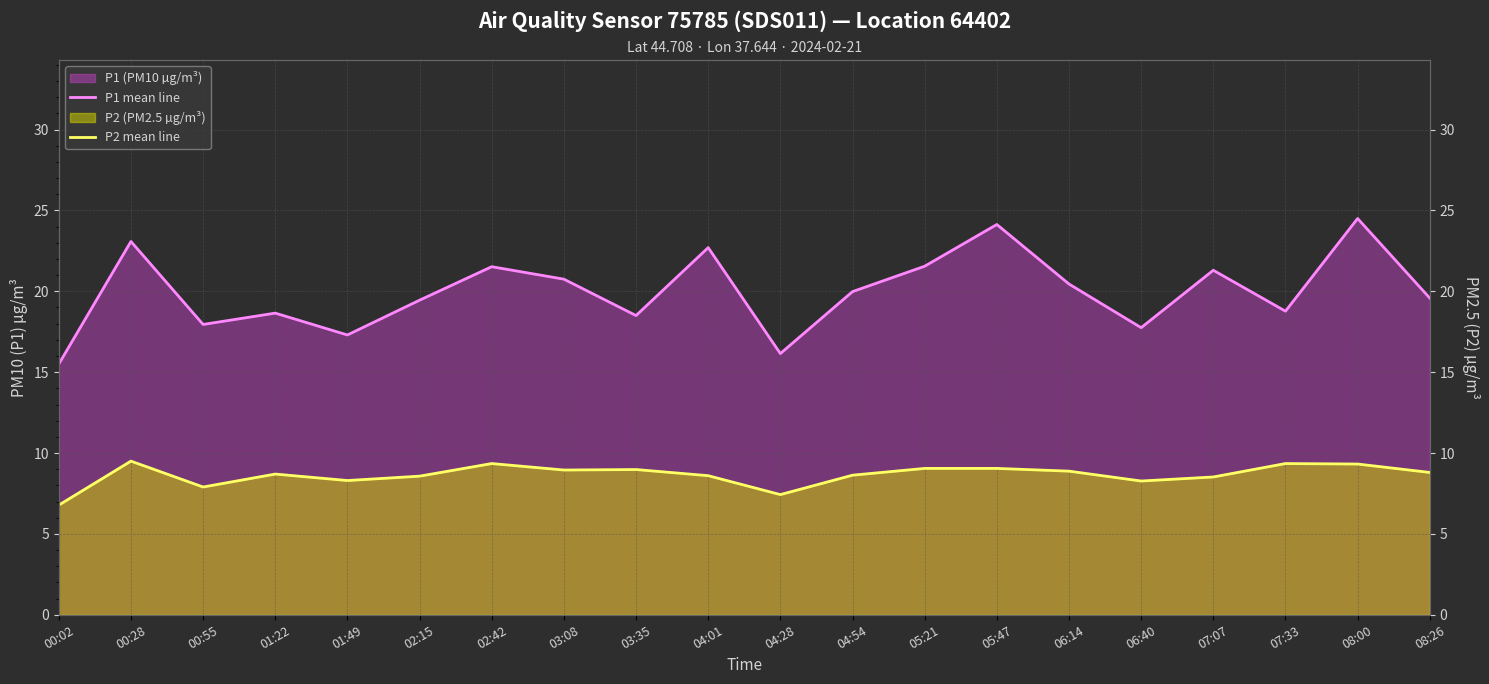

Which has a higher value, 06:40 or 00:02?

06:40